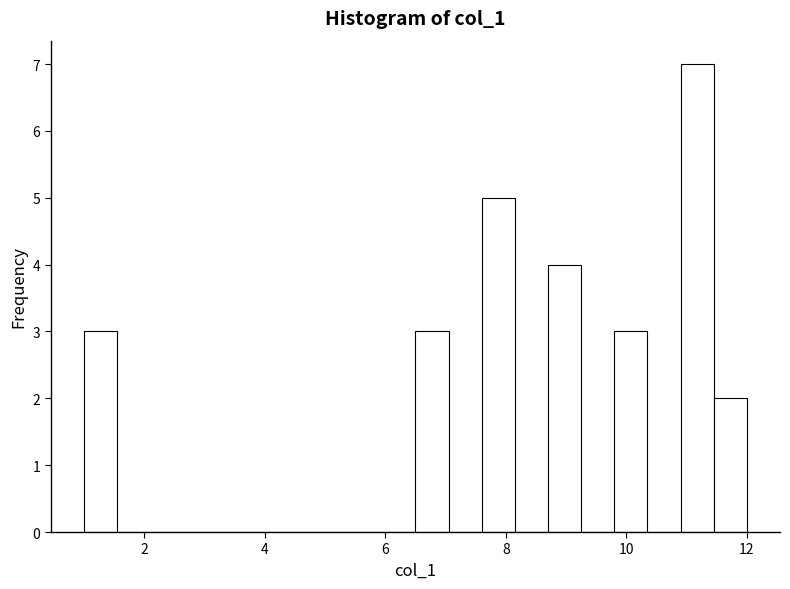

Around what value on the x-axis is the tallest bar? Give the approximate position of its centre, as read against the axis.

11.2